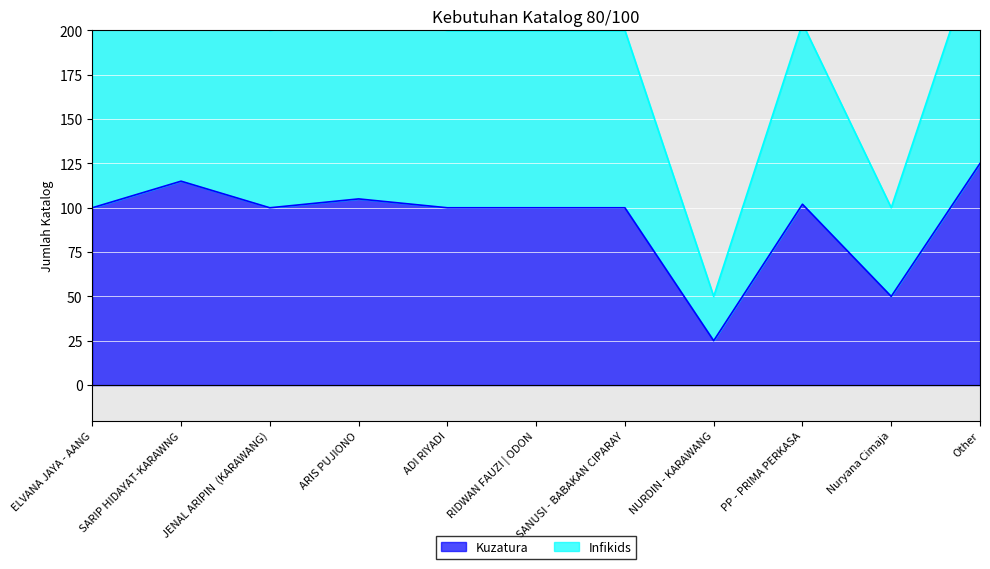

True or false: Kuzatura has more than 1 points higher than both neighbors.

True